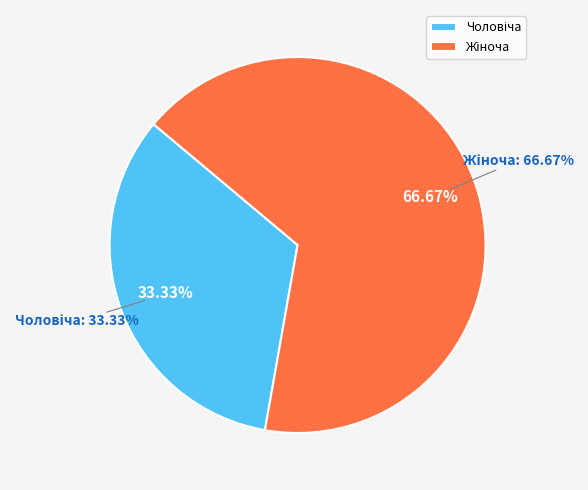

Which category has the smallest portion of the pie?

Чоловіча